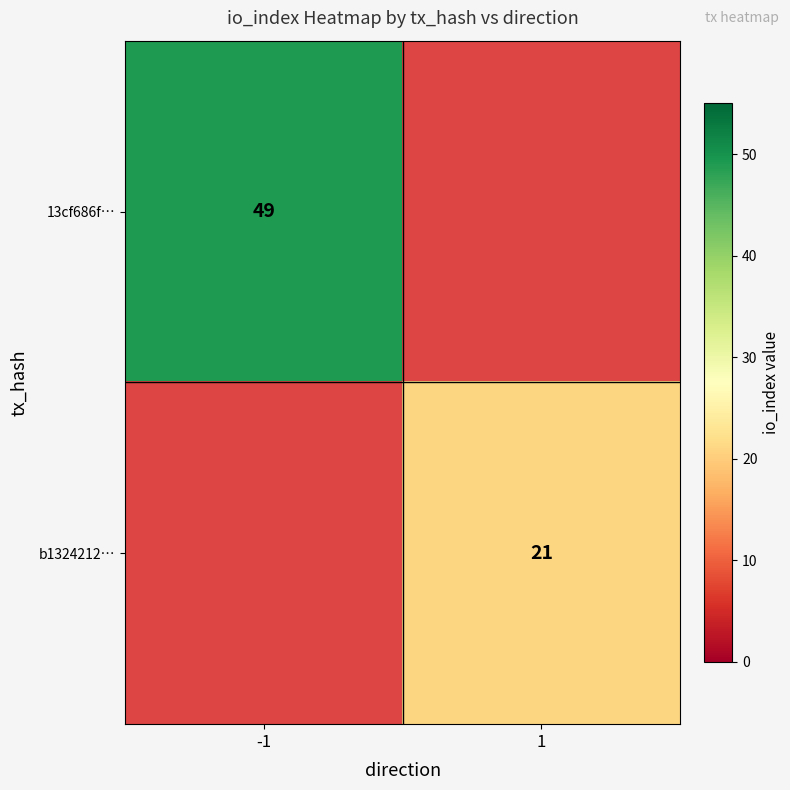

The 13cf686f… series shows 16 at -1. True or false?

False